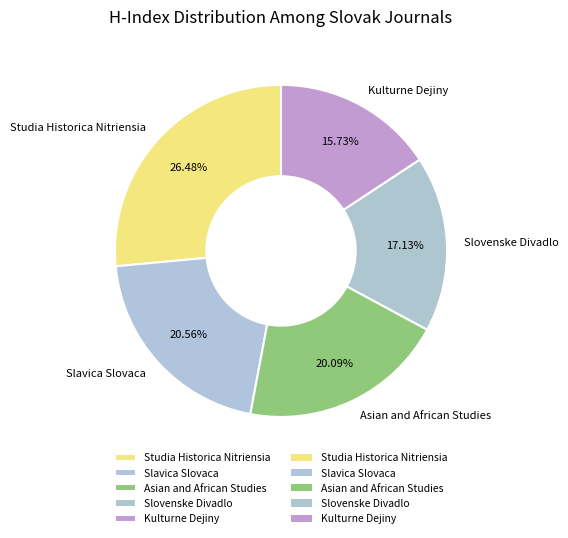

To the nearest percent, what is the difference between the Slovenske Divadlo and Kulturne Dejiny slice percentages?

1%